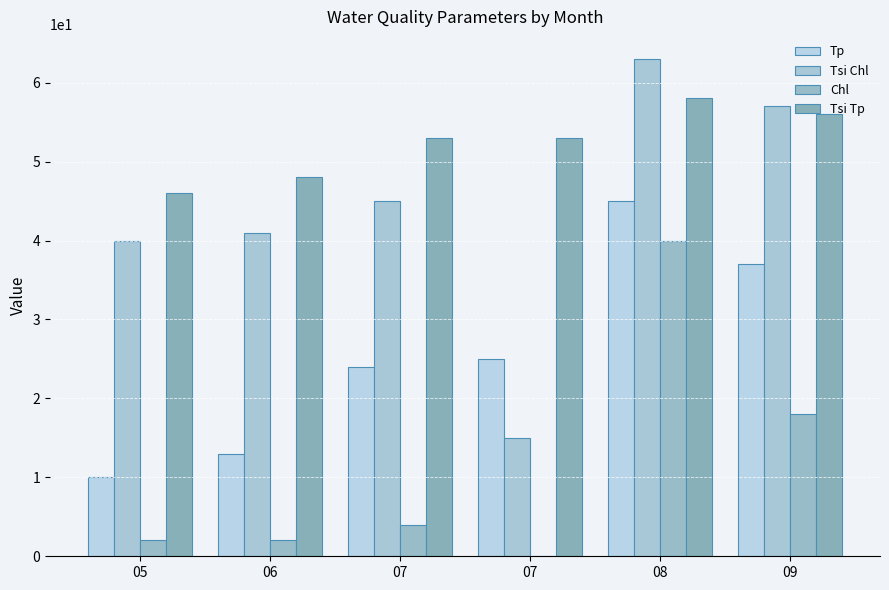

List the labels in order of Tp value, smallest first.

05, 06, 07, 07, 09, 08